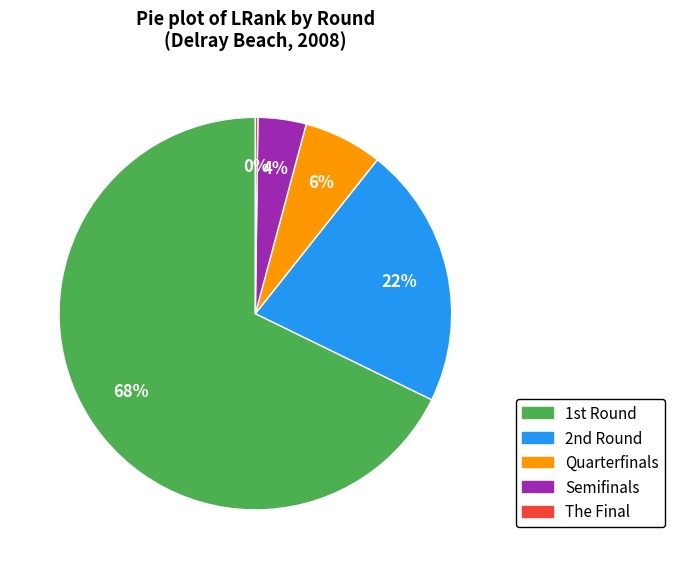

Does Semifinals account for over 50% of the chart?

No